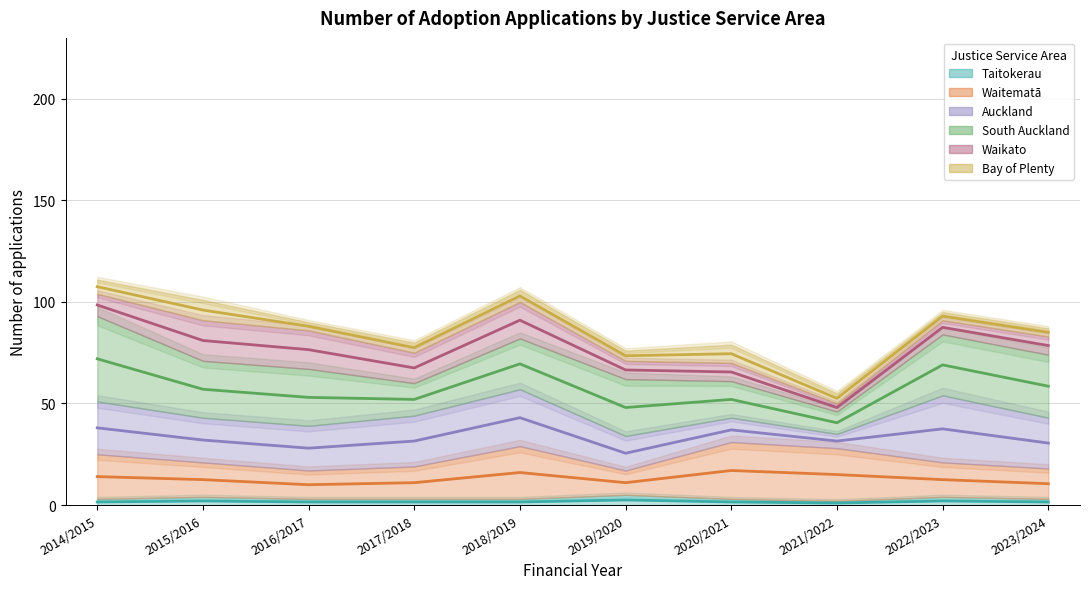

Reading left to right, what are all the values shown in this chart?

Taitokerau: 2014/2015=1.5	2015/2016=2.0	2016/2017=1.5	2017/2018=1.5	2018/2019=1.5	2019/2020=2.5	2020/2021=1.5	2021/2022=1.0	2022/2023=2.0	2023/2024=1.5
Waitematā: 2014/2015=14.0	2015/2016=12.5	2016/2017=10.0	2017/2018=11.0	2018/2019=16.0	2019/2020=11.0	2020/2021=17.0	2021/2022=15.0	2022/2023=12.5	2023/2024=10.5
Auckland: 2014/2015=38.0	2015/2016=32.0	2016/2017=28.0	2017/2018=31.5	2018/2019=43.0	2019/2020=25.5	2020/2021=37.0	2021/2022=31.5	2022/2023=37.5	2023/2024=30.5
South Auckland: 2014/2015=72.0	2015/2016=57.0	2016/2017=53.0	2017/2018=52.0	2018/2019=69.5	2019/2020=48.0	2020/2021=52.0	2021/2022=40.5	2022/2023=69.0	2023/2024=58.5
Waikato: 2014/2015=98.5	2015/2016=81.0	2016/2017=76.5	2017/2018=67.5	2018/2019=91.0	2019/2020=66.5	2020/2021=65.5	2021/2022=48.0	2022/2023=87.5	2023/2024=78.5
Bay of Plenty: 2014/2015=107.5	2015/2016=96.0	2016/2017=88.0	2017/2018=77.5	2018/2019=103.0	2019/2020=73.5	2020/2021=74.5	2021/2022=52.5	2022/2023=93.0	2023/2024=85.0